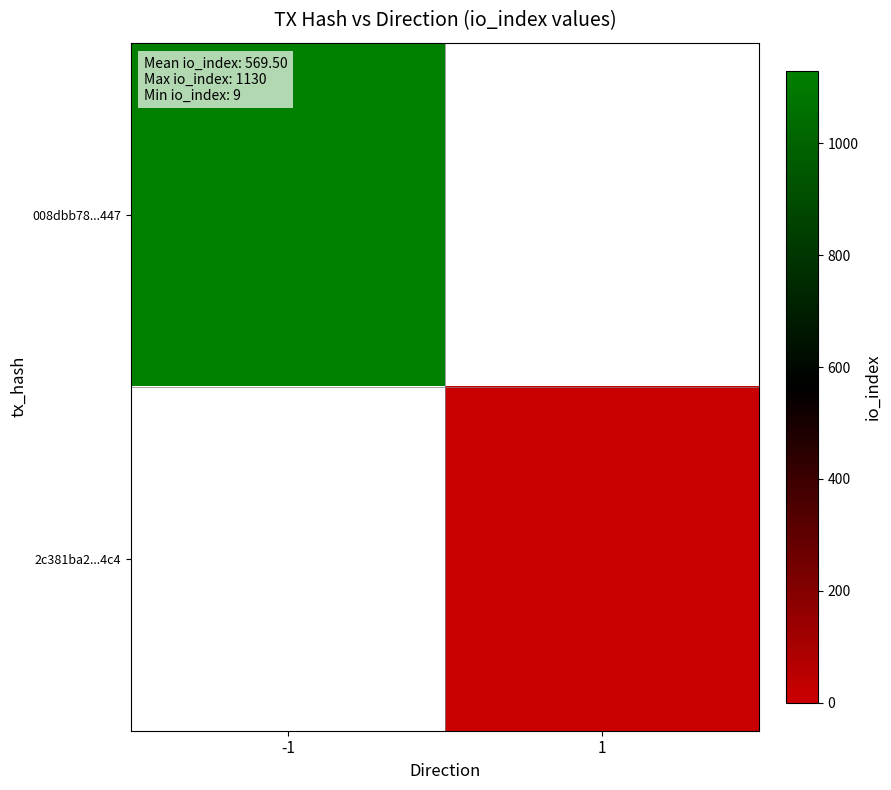

At which category is the sum across all series the highest?

-1